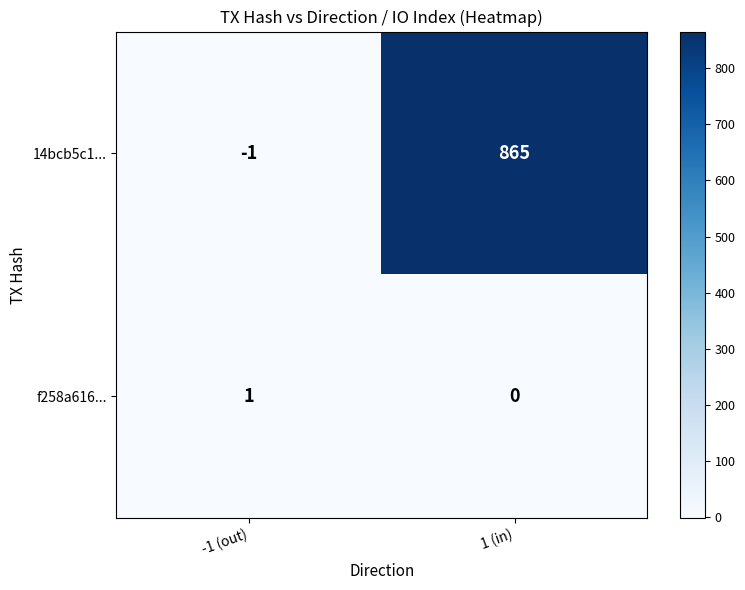

How many series are shown in this chart?

2